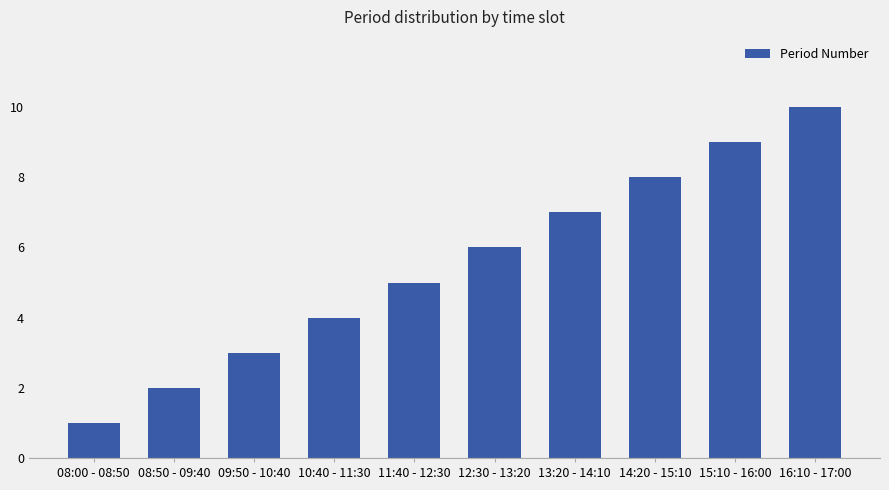

What is the approximate value at 09:50 - 10:40?

3